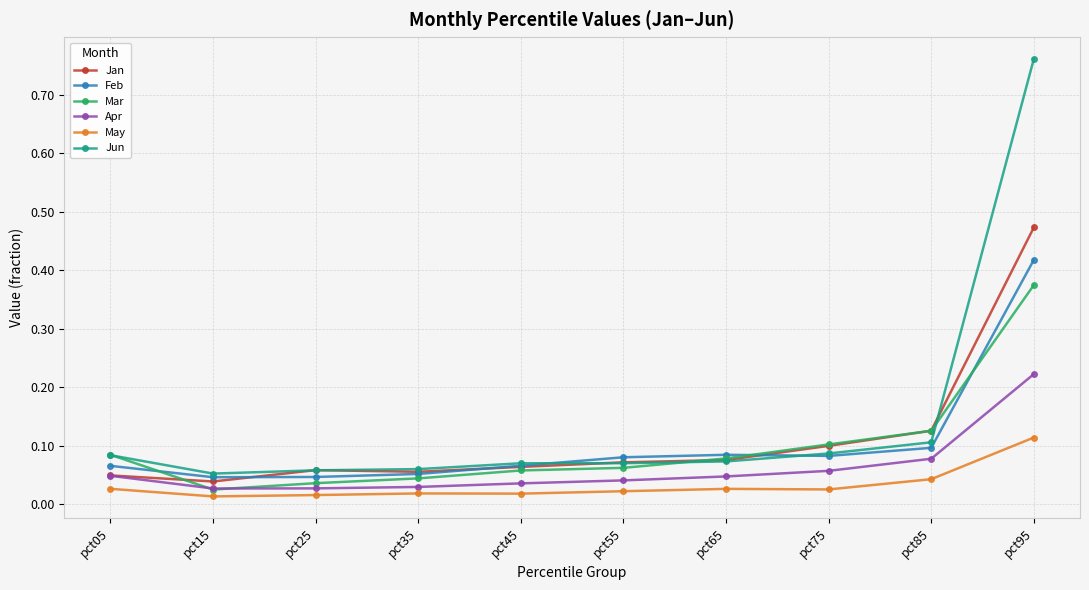

True or false: Jan and May cross at least once.

False